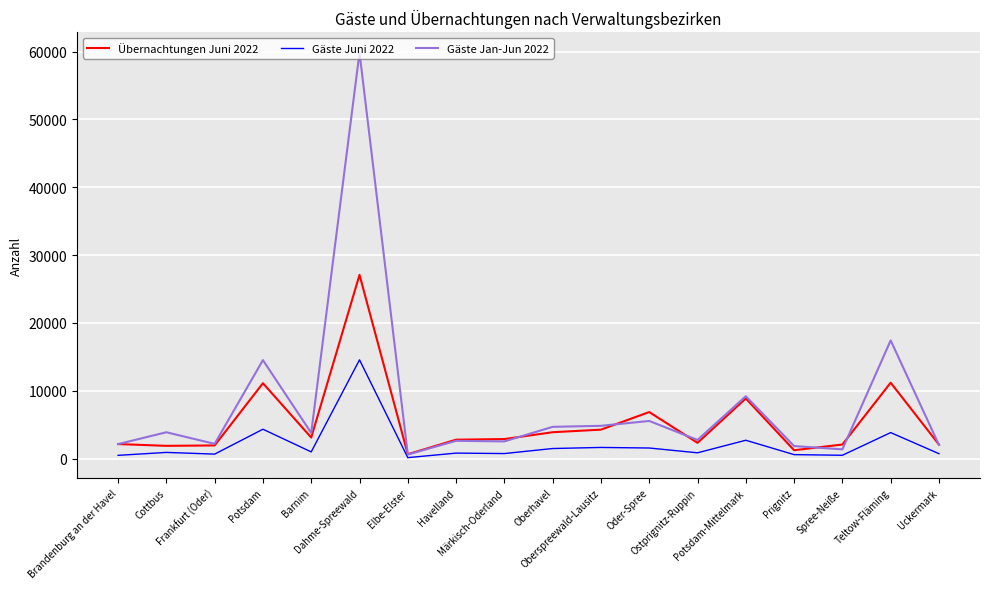

Rank the series by their maximum value, from lowest to highest.

Gäste Juni 2022, Übernachtungen Juni 2022, Gäste Jan-Jun 2022